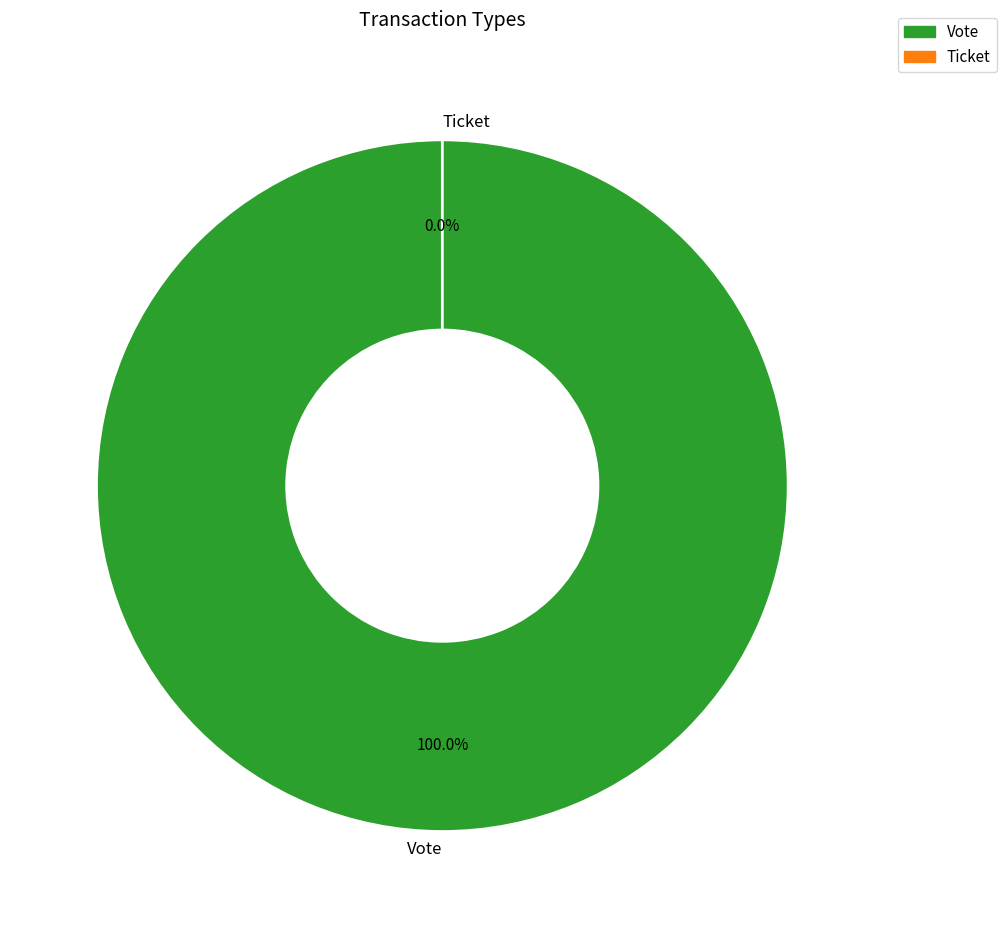

Is it true that Vote is 99% of the pie?

False